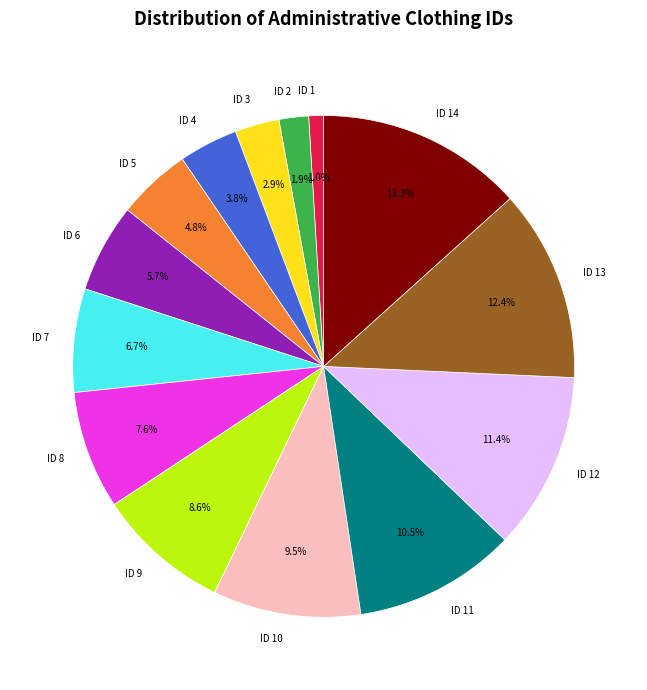

Is ID 6 the majority of the pie?

No